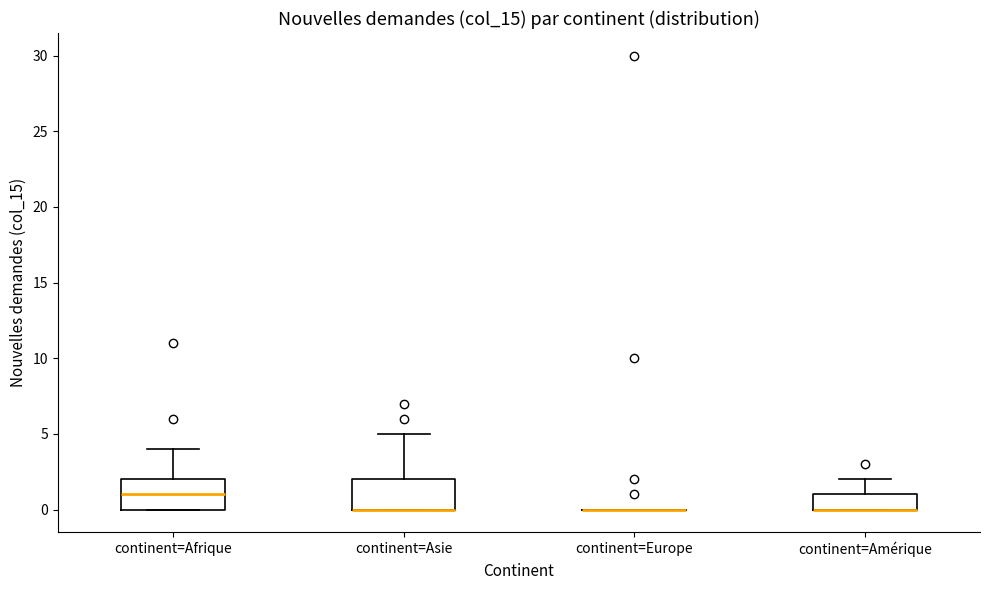

Reading left to right, read every box against the y-axis: the position of its median line, the range the box covers, and the ends of its whiskers. The values are not printed on the chart, so give them approximately, as read against the axis.

continent=Afrique: median 1, box 0 to 2, whiskers 0 to 4
continent=Asie: median 0 (drawn on the box's lower edge), box 0 to 2, whiskers 0 to 5
continent=Europe: box collapsed to a line at 0, whiskers 0 to 0
continent=Amérique: median 0 (drawn on the box's lower edge), box 0 to 1, whiskers 0 to 2